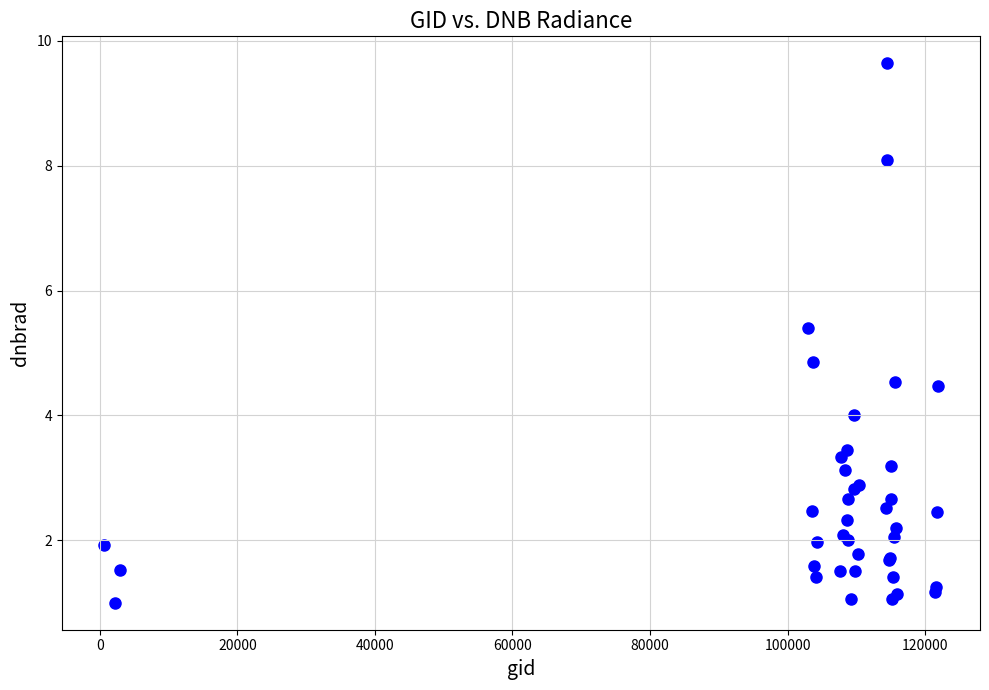

What Y value in the scatter plot is closest to 5?

4.9